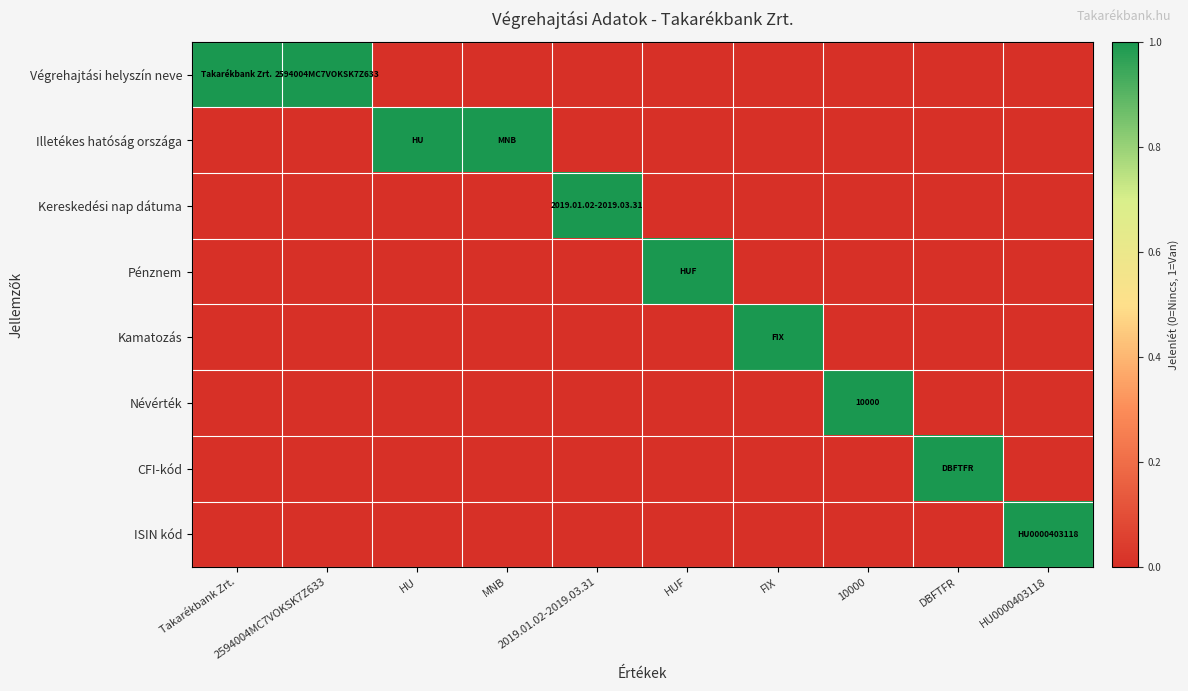

Rank the series at HU from highest to lowest value.

Illetékes hatóság országa, Végrehajtási helyszín neve, Kereskedési nap dátuma, Pénznem, Kamatozás, Névérték, CFI-kód, ISIN kód